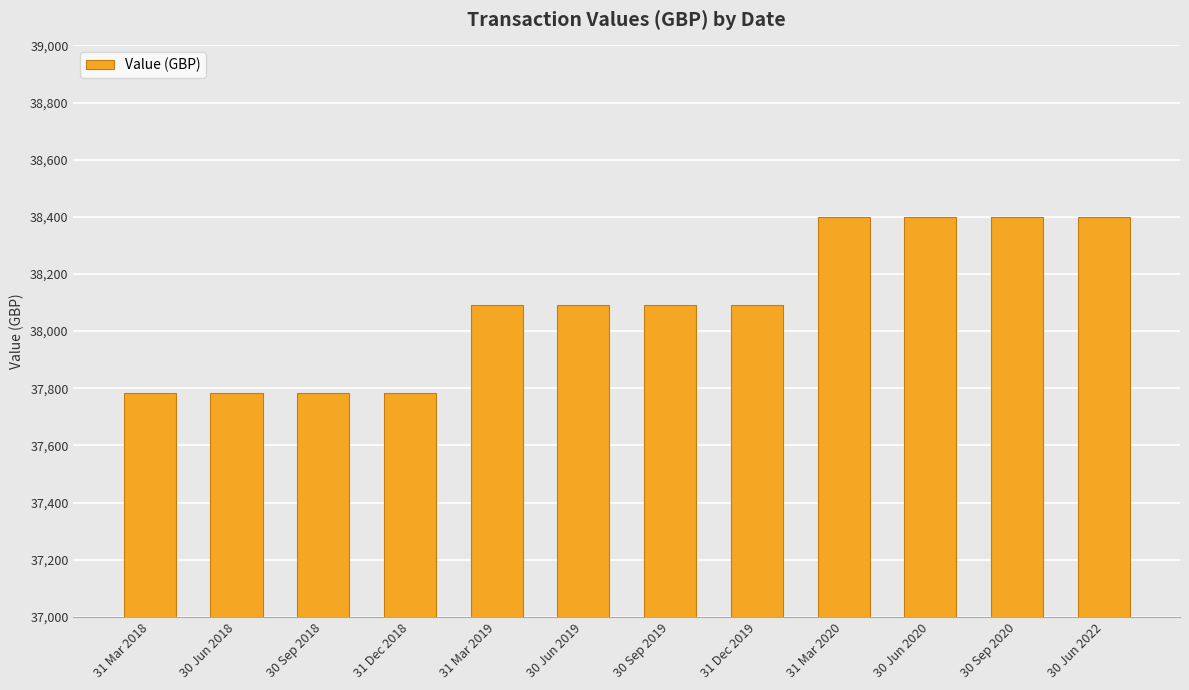

Approximately how many times larger is the value at 30 Jun 2019 compared to 30 Jun 2022?

1.0